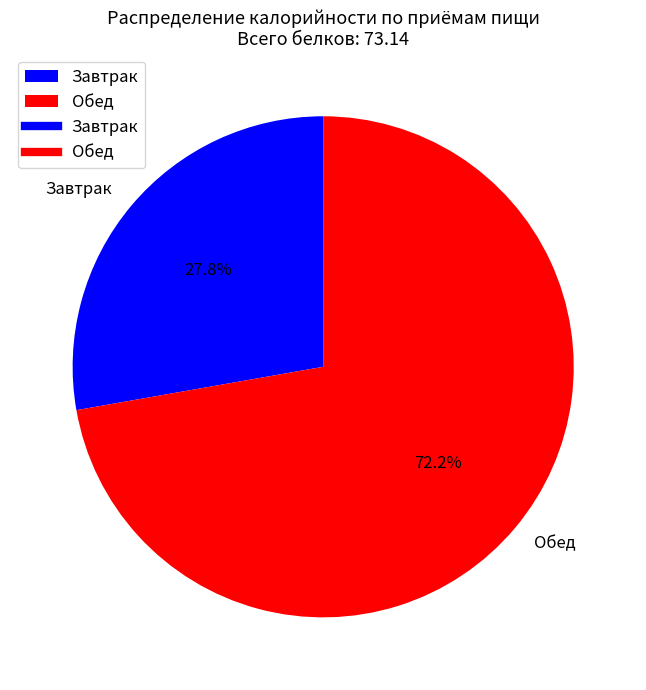

Between Обед and Завтрак, which is larger?

Обед